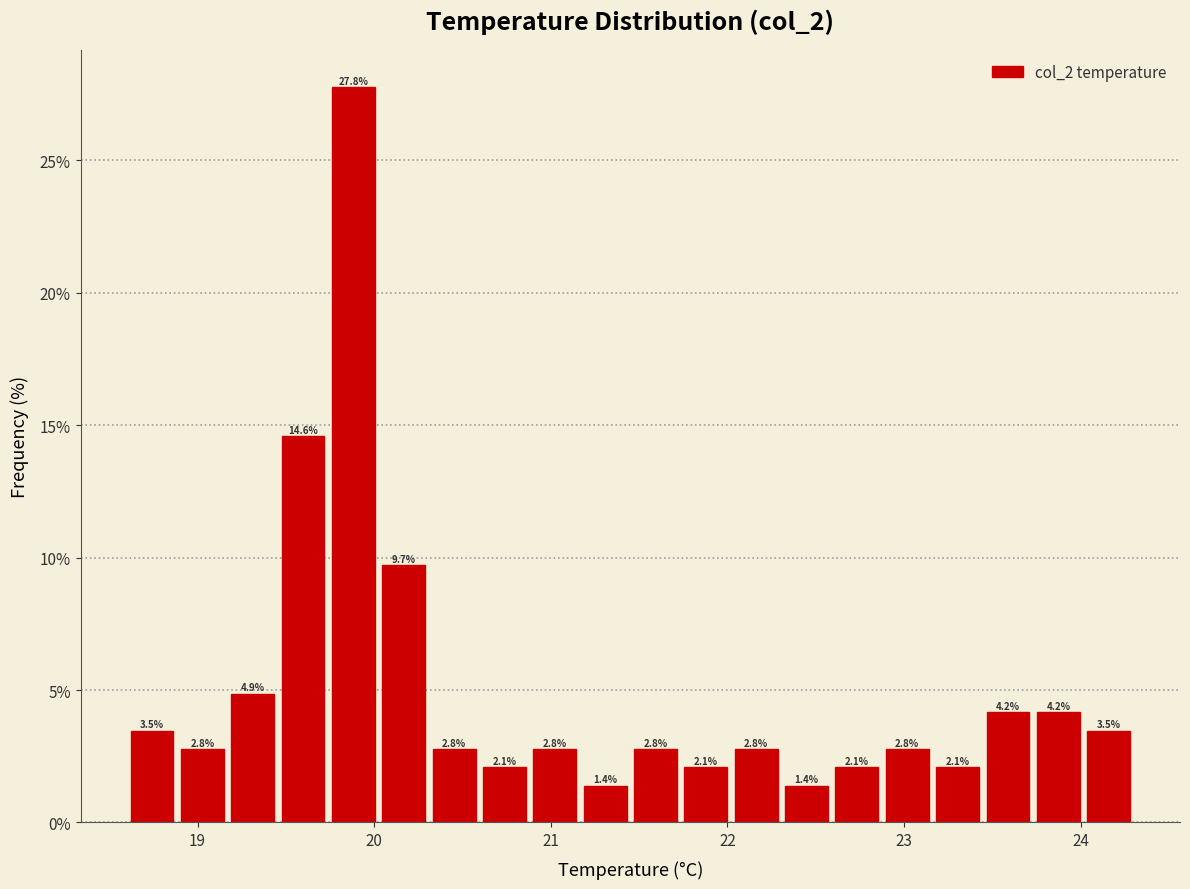

Read against the x-axis, roughly where is the centre of the tallest bar?

19.9